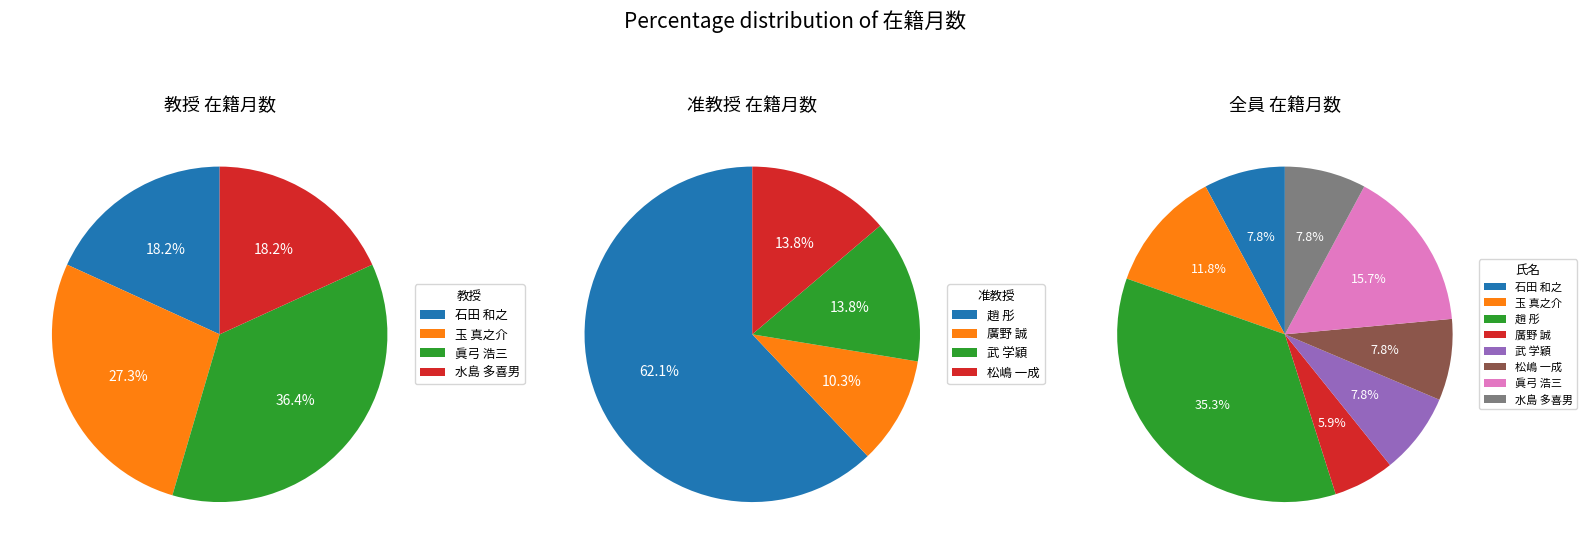

Is it true that 玉 真之介 is 12% of the pie?

True